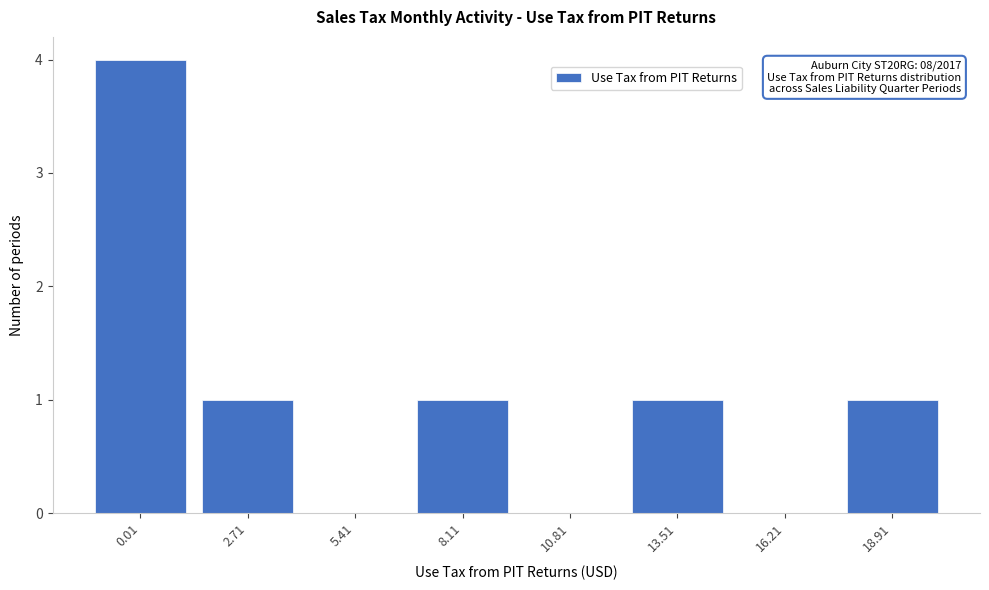

Reading left to right, transcribe all the data shown in this chart.

0.01=4	2.71=1	5.41=0	8.11=1	10.81=0	13.51=1	16.21=0	18.91=1